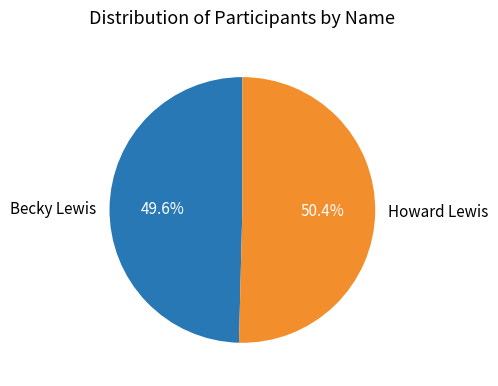

To the nearest percent, what is the average slice percentage?

50%